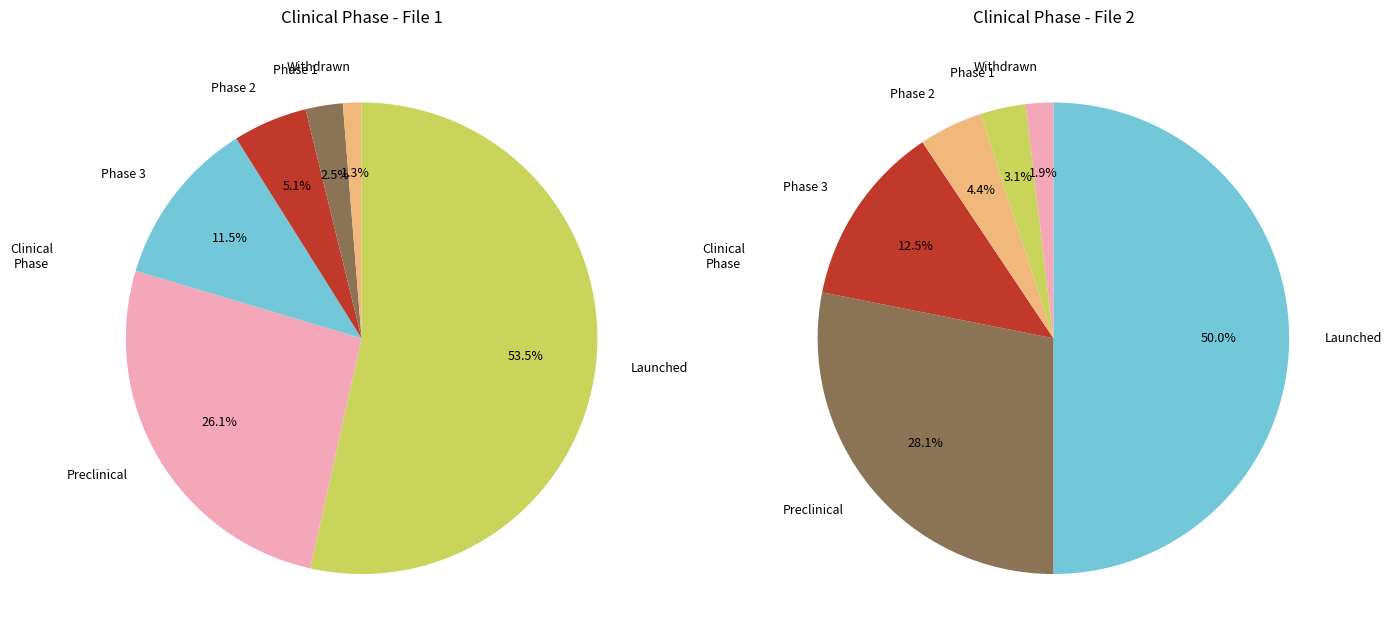

Which slice is the smallest?

Withdrawn